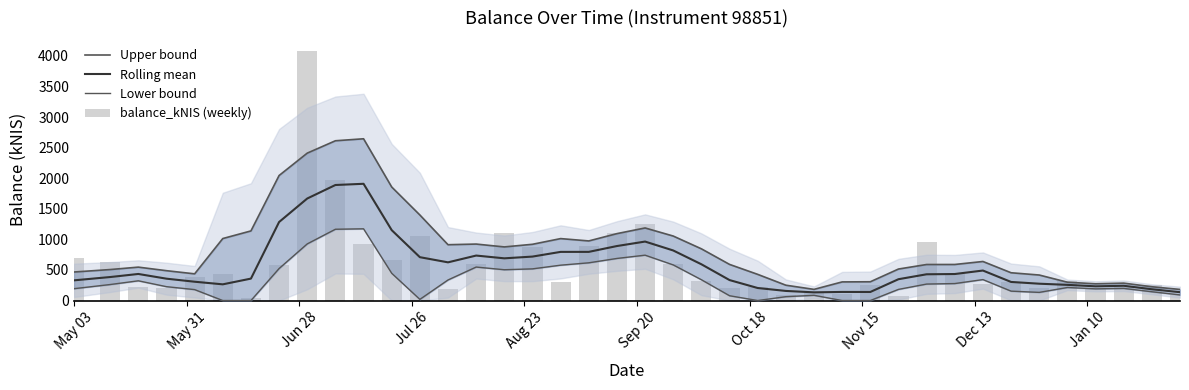

Reading right to left, what are all the values shown in this chart?

Upper bound: 181.5	225.4	284.5	273.6	299.6	417.0	454.1	638.3	589.4	589.0	514.9	306.7	304.5	182.4	250.7	427.8	590.6	845.3	1054.1	1186.3	1093.7	974.2	1012.4	919.4	876.4	923.1	912.5	1398.4	1855.6	2644.1	2611.6	2409.6	2043.7	1137.9	1013.3	436.3	488.0	546.0	506.5	466.3
Rolling mean: 136.7	184.4	241.3	232.3	256.3	275.1	303.9	490.3	433.4	429.2	348.5	139.9	140.6	133.9	156.9	204.7	334.5	592.7	818.2	963.9	890.8	795.4	795.3	718.5	690.0	735.2	624.3	708.7	1150.6	1908.3	1888.4	1667.7	1283.4	358.5	264.8	307.5	357.3	434.3	384.1	330.0
Lower bound: 91.9	143.5	198.1	191.1	213.0	133.2	153.6	342.3	277.4	269.4	182.2	0.0	0.0	85.4	63.1	0.0	78.4	340.1	582.4	741.5	688.0	616.7	578.1	517.6	503.5	547.3	336.2	18.9	445.6	1172.5	1165.3	925.9	523.1	0.0	0.0	178.7	226.7	322.5	261.6	193.8
balance_kNIS (weekly): 85.6	247.8	213.4	191.0	313.1	211.9	309.2	266.3	428.1	957.7	81.5	249.4	105.5	123.3	84.1	222.7	197.4	314.9	603.0	1255.6	1099.4	897.7	310.7	874.0	1098.7	590.7	196.5	1054.9	655.1	928.1	1964.4	4085.6	575.7	45.2	427.0	386.0	200.7	216.2	626.3	693.8